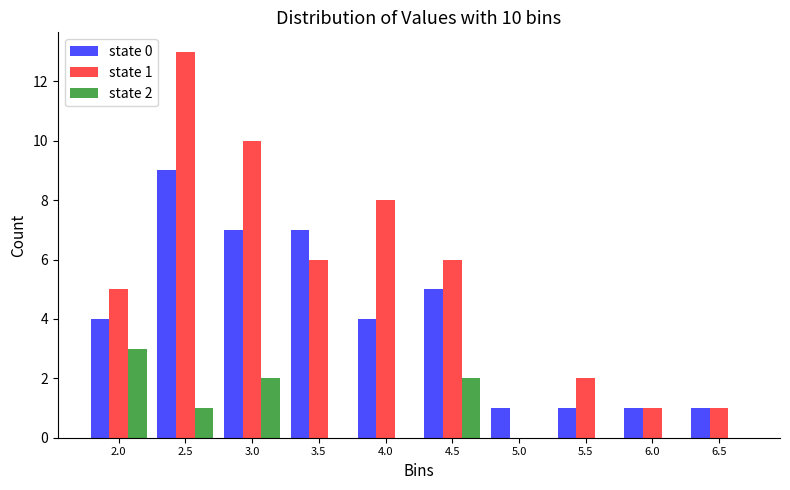

In the state 1 series, which range on the x-axis has the tallest bar?

2.21 to 2.72